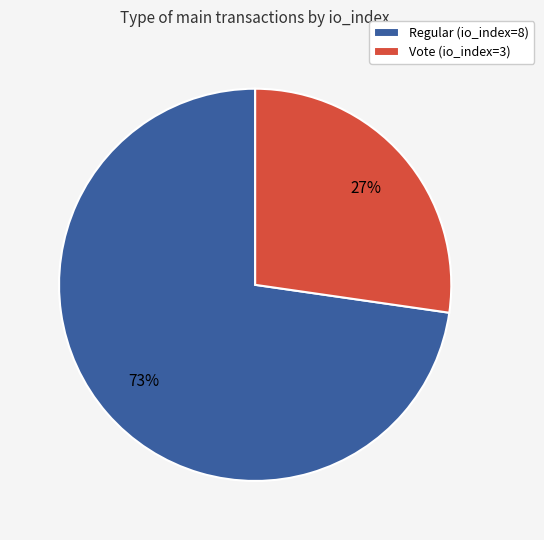

What percentage is the Regular (io_index=8) slice, to the nearest percent?

73%